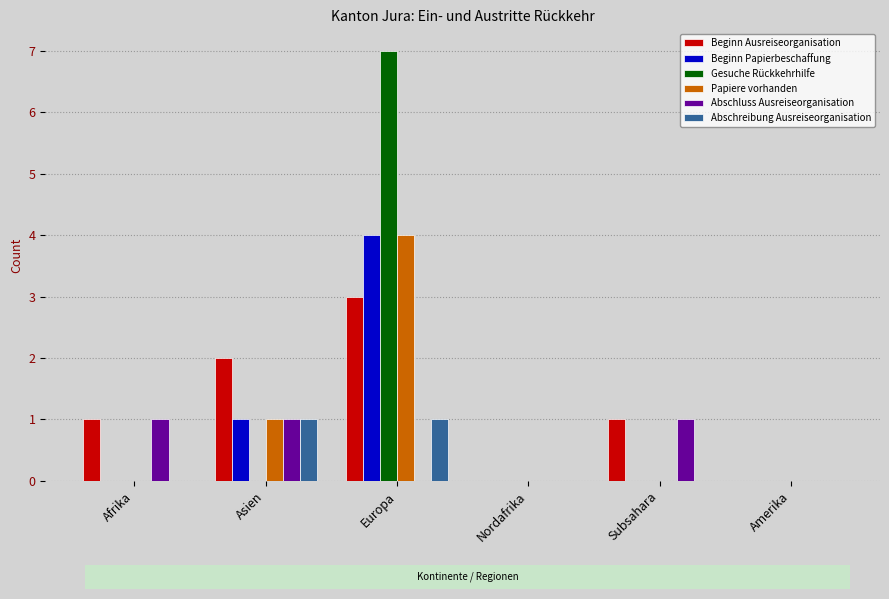

What is the sum of the Beginn Ausreiseorganisation values at Afrika and Amerika?

1